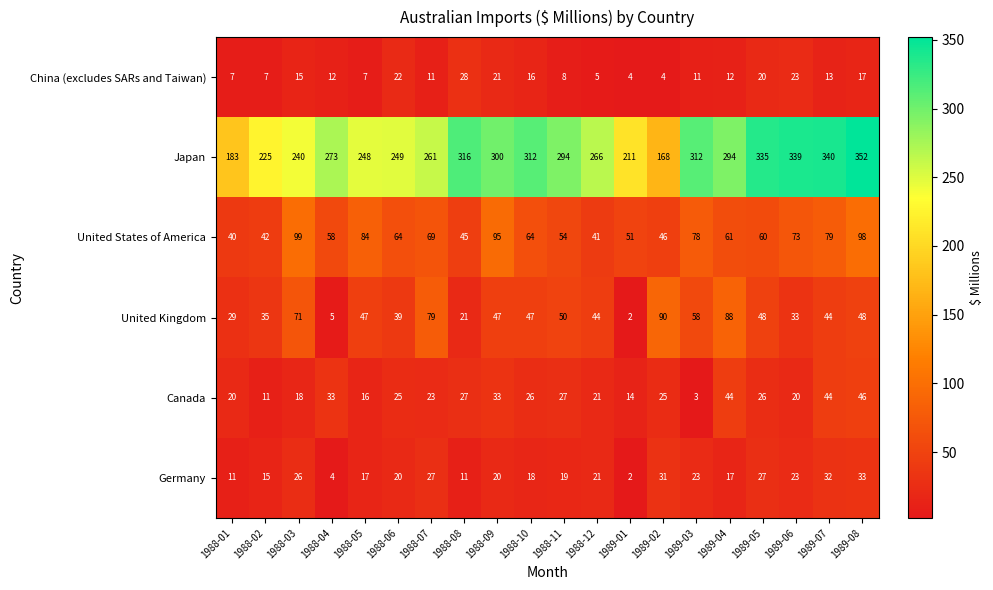

Which label corresponds to the largest value in the chart?

1989-08